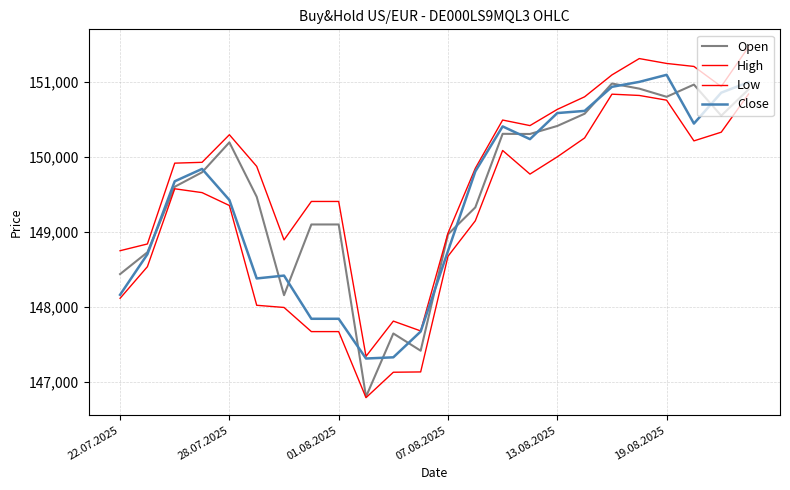

Does the chart have visible grid lines?

Yes